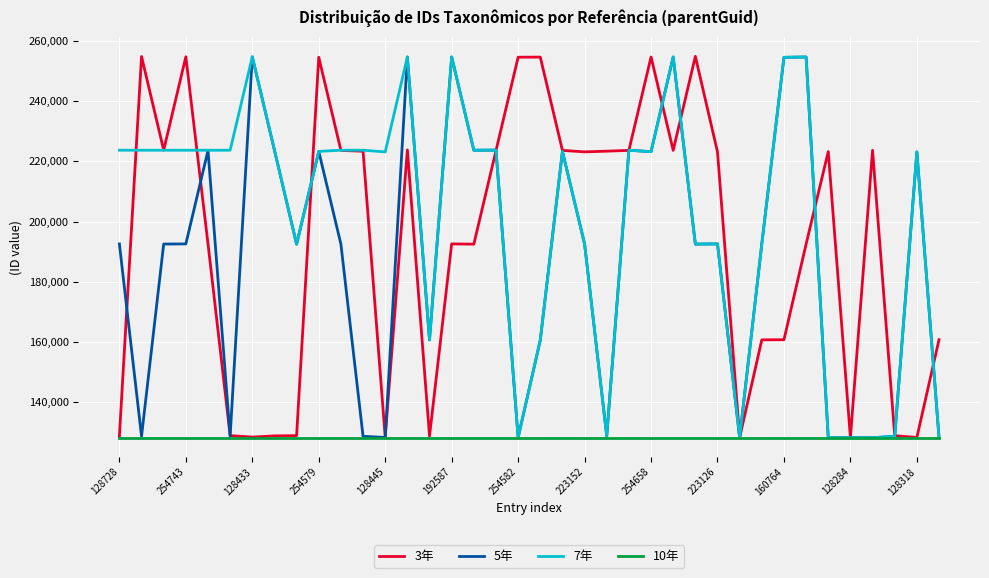

Which series has the largest total across all categories?

7年